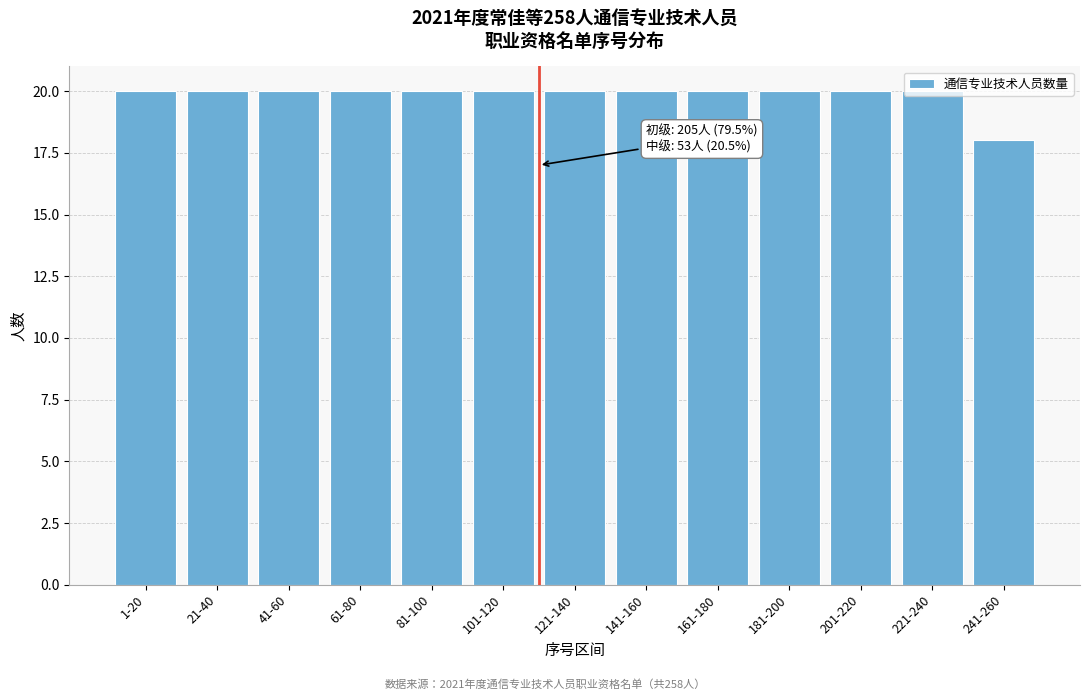

Which label corresponds to the smallest value in the chart?

241-260